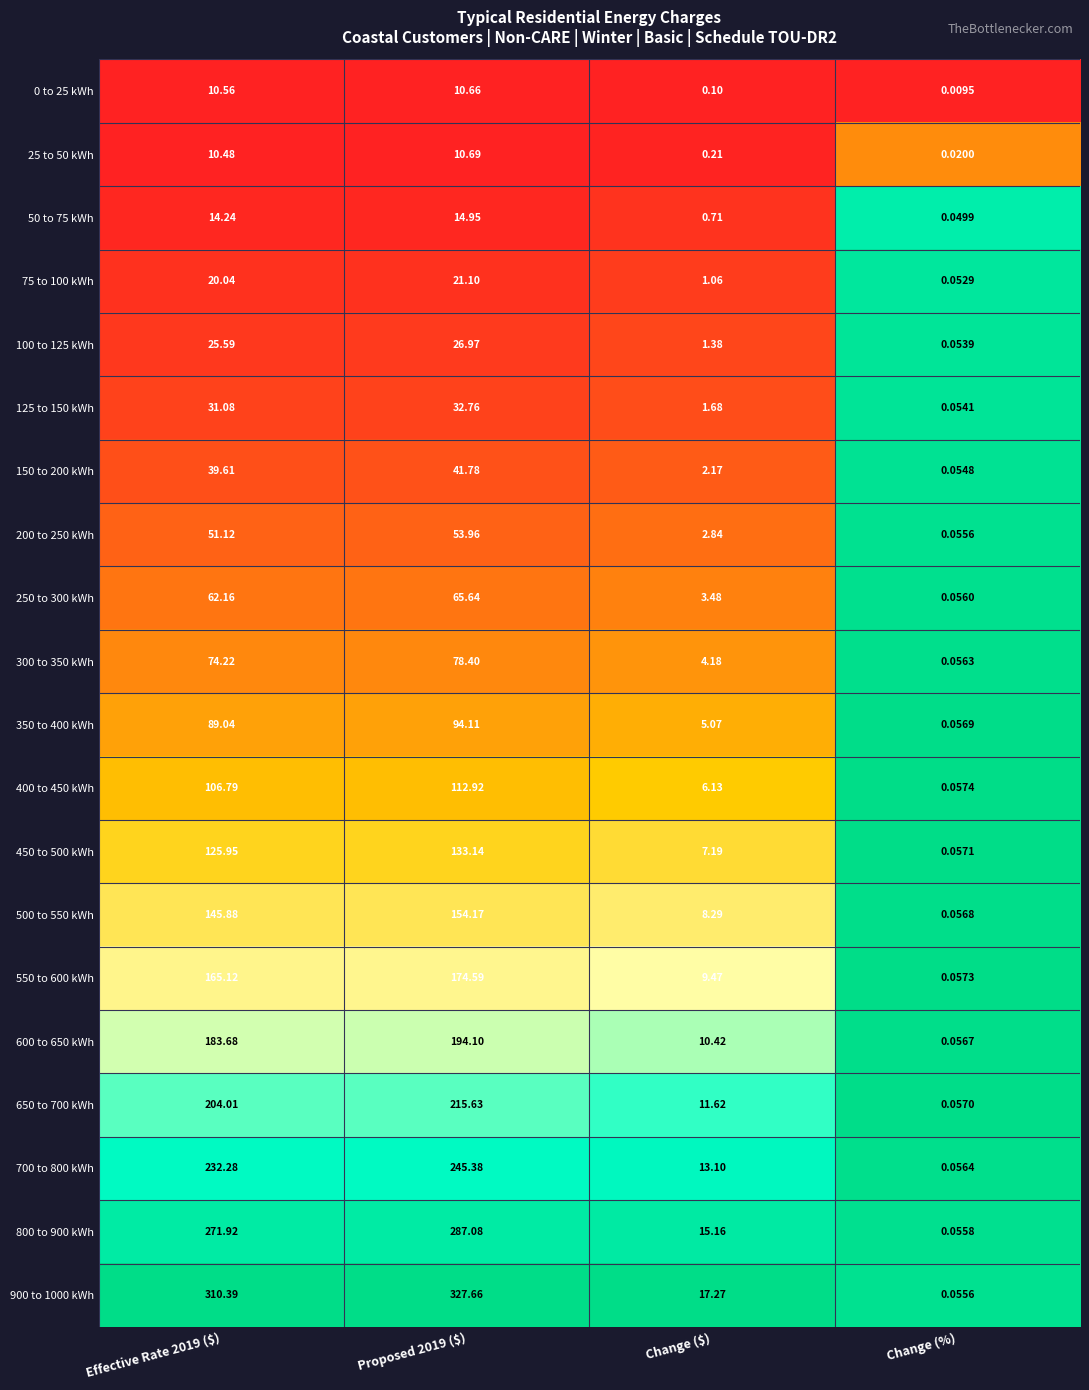

At which label is 600 to 650 kWh closest to 97?

Change ($)